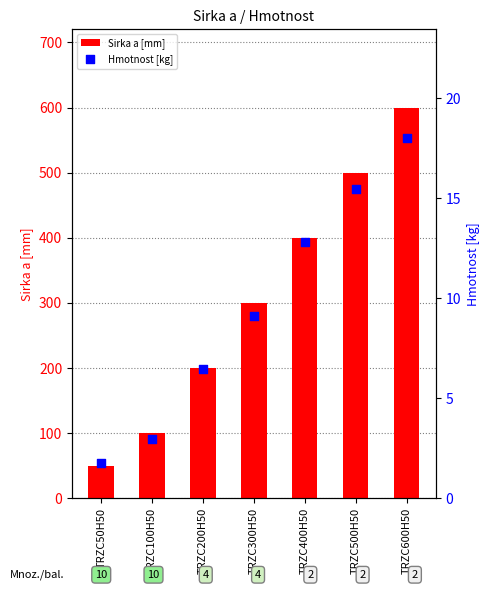

Which series reaches the maximum Y coordinate?

Sirka a [mm]